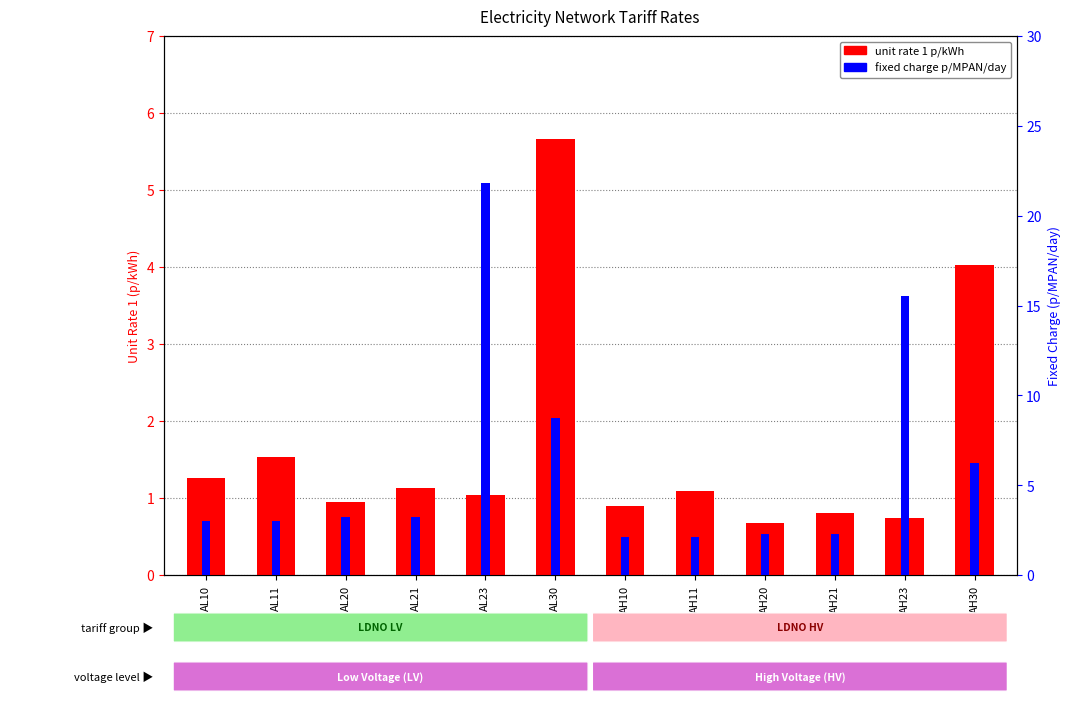

True or false: unit rate 1 p/kWh has a value of 5.7 at AL30.

True